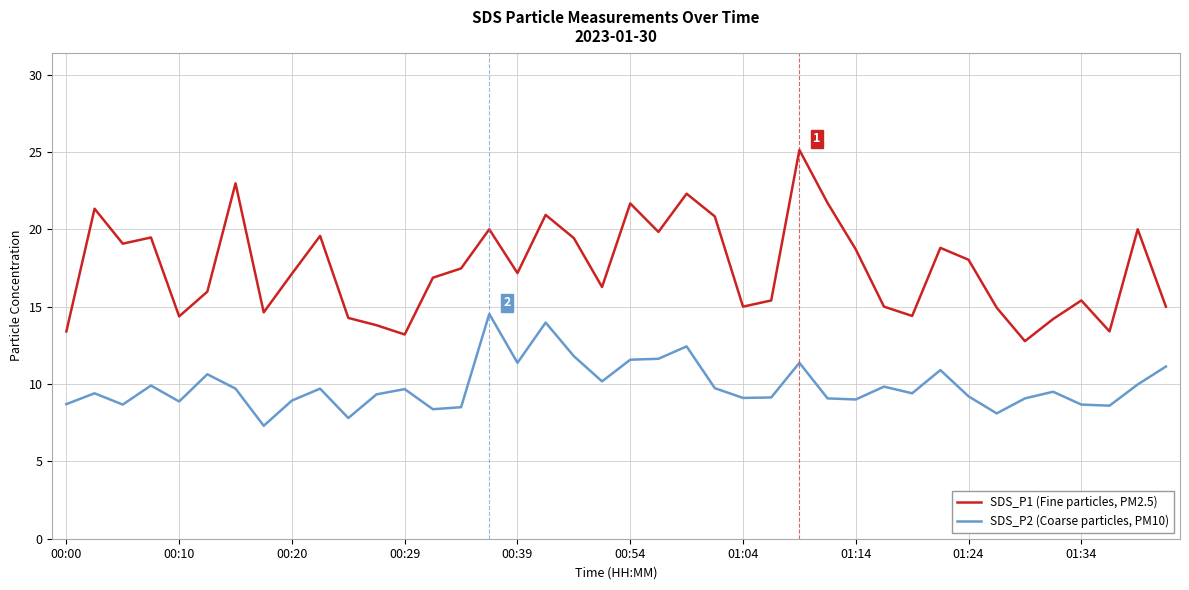

Which series has the widest spread of values?

SDS_P1 (Fine particles, PM2.5)